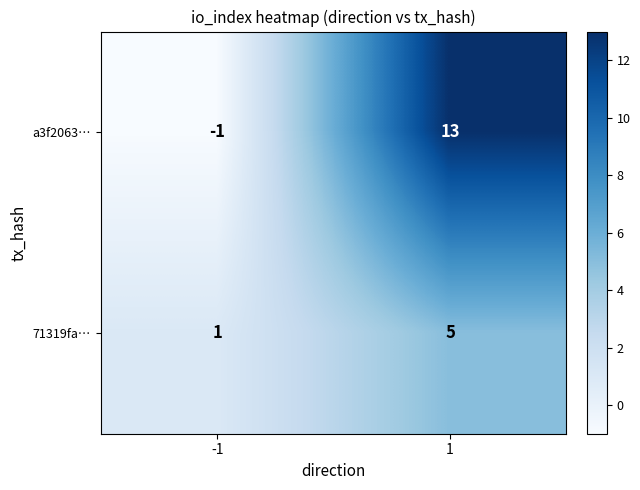

Is it true that 71319fa… equals 1 at -1?

True